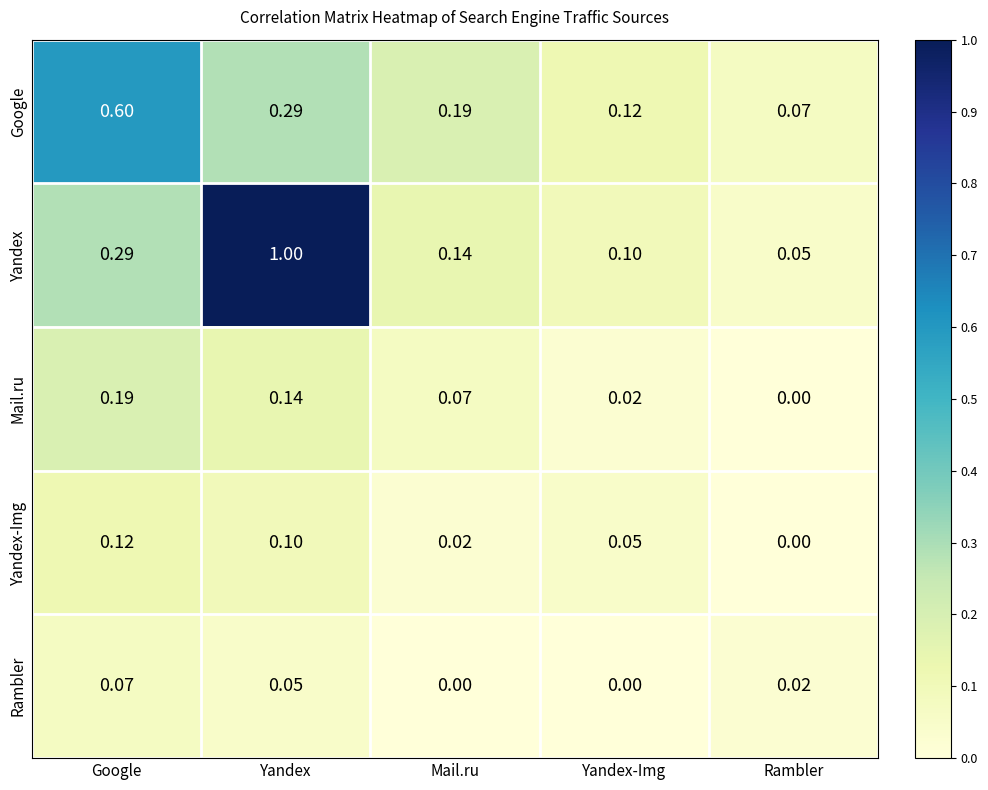

List the series in order of their peak value, highest first.

Yandex, Google, Mail.ru, Yandex-Img, Rambler